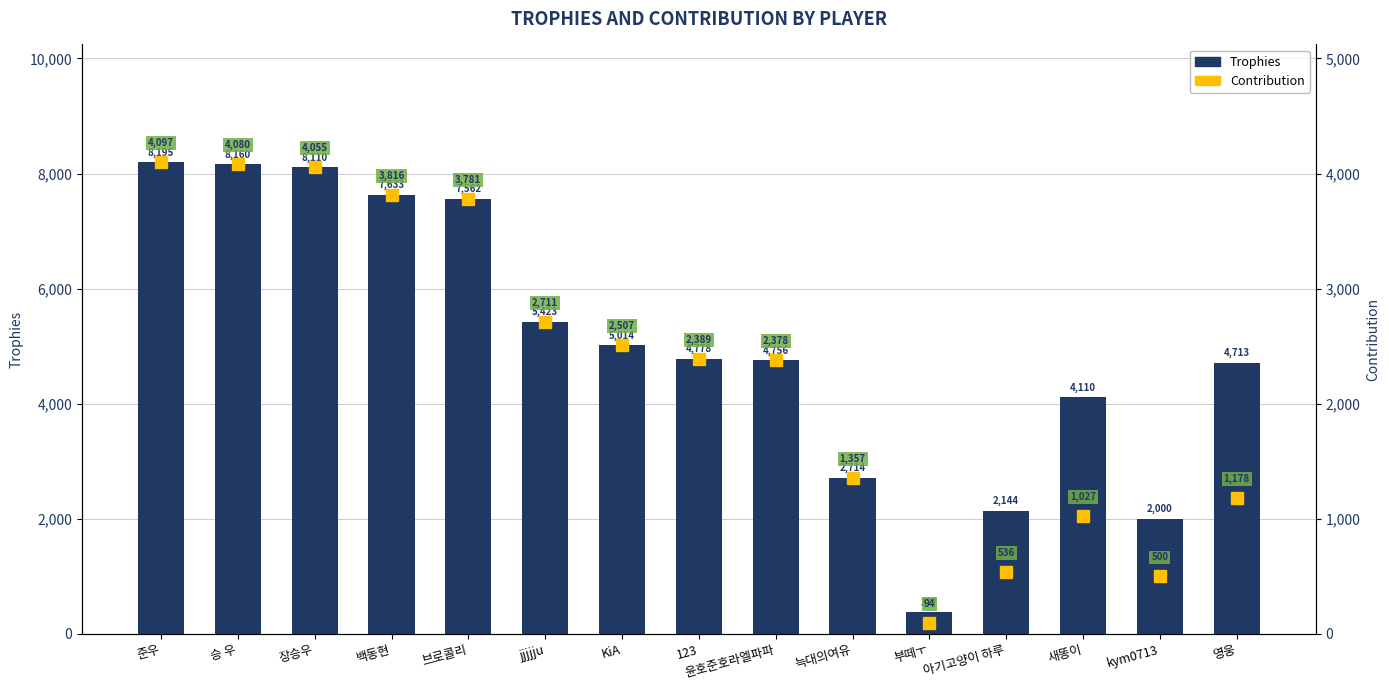

Reading left to right, transcribe all the data shown in this chart.

Trophies: 8195	8160	8110	7633	7562	5423	5014	4778	4756	2714	377	2144	4110	2000	4713
Contribution: 4097	4080	4055	3816	3781	2711	2507	2389	2378	1357	94	536	1027	500	1178